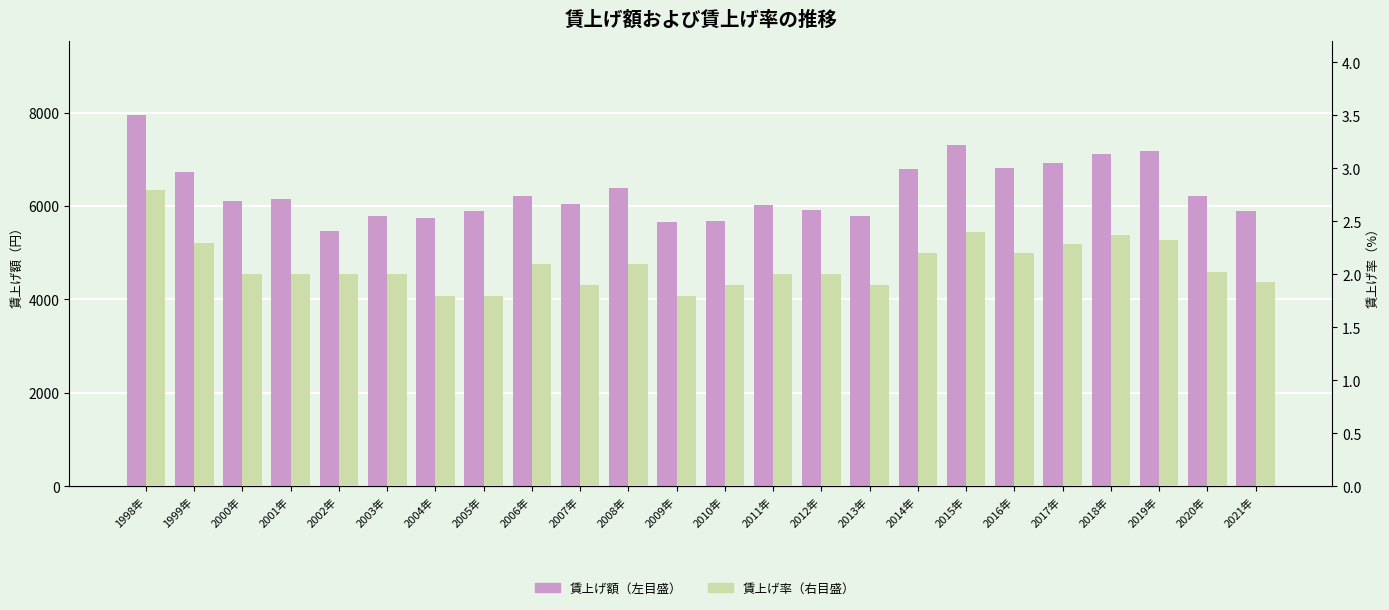

Which label corresponds to the smallest value in the chart?

2004年